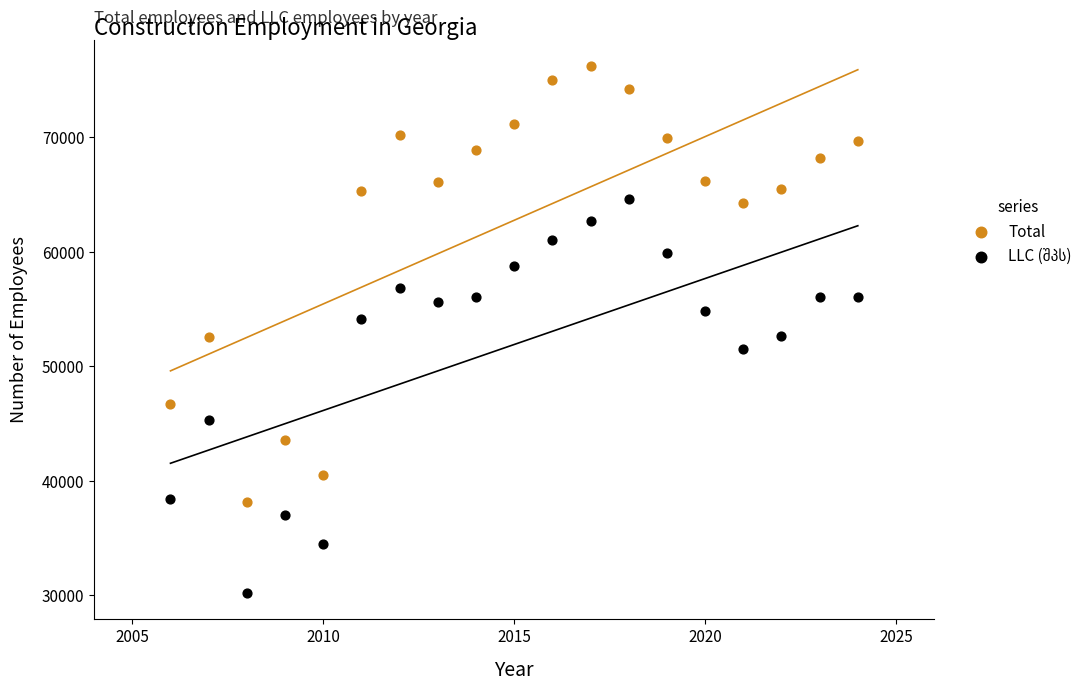

Which series has the widest spread of Y values?

Total